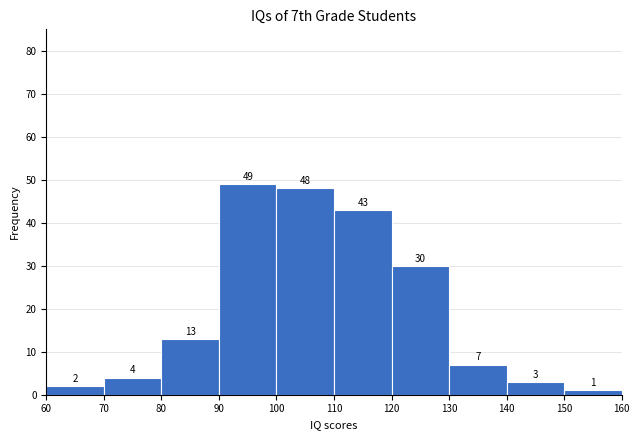

Reading left to right, list every bar in this chart as the range it spans on the x-axis followed by its height.

60 to 70: 2
70 to 80: 4
80 to 90: 13
90 to 100: 49
100 to 110: 48
110 to 120: 43
120 to 130: 30
130 to 140: 7
140 to 150: 3
150 to 160: 1